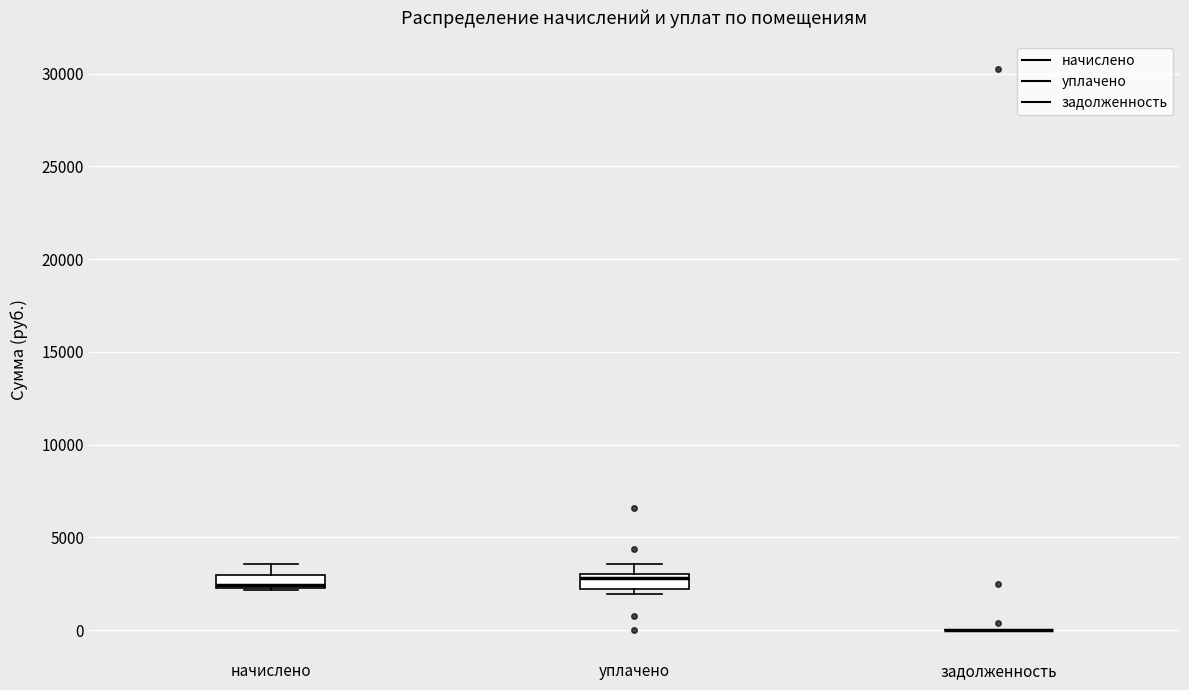

Where does the upper whisker of the box for уплачено end on the y-axis? The values are not printed on the chart, so give them approximately, as read against the axis.

3500